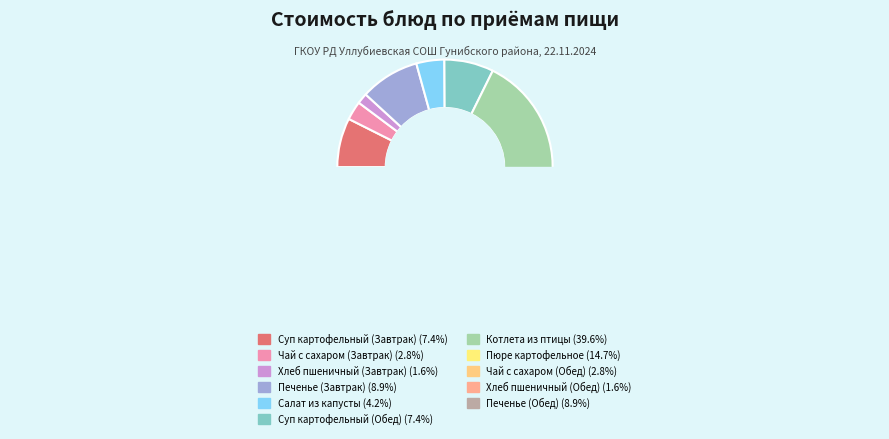

Approximately how many times larger is the value at Чай с сахаром (Обед) compared to Салат из капусты?

0.7